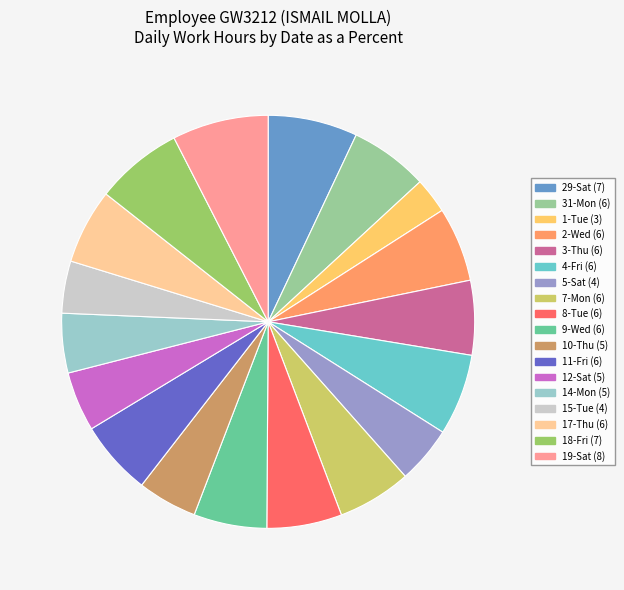

Does any single category account for the majority?

No